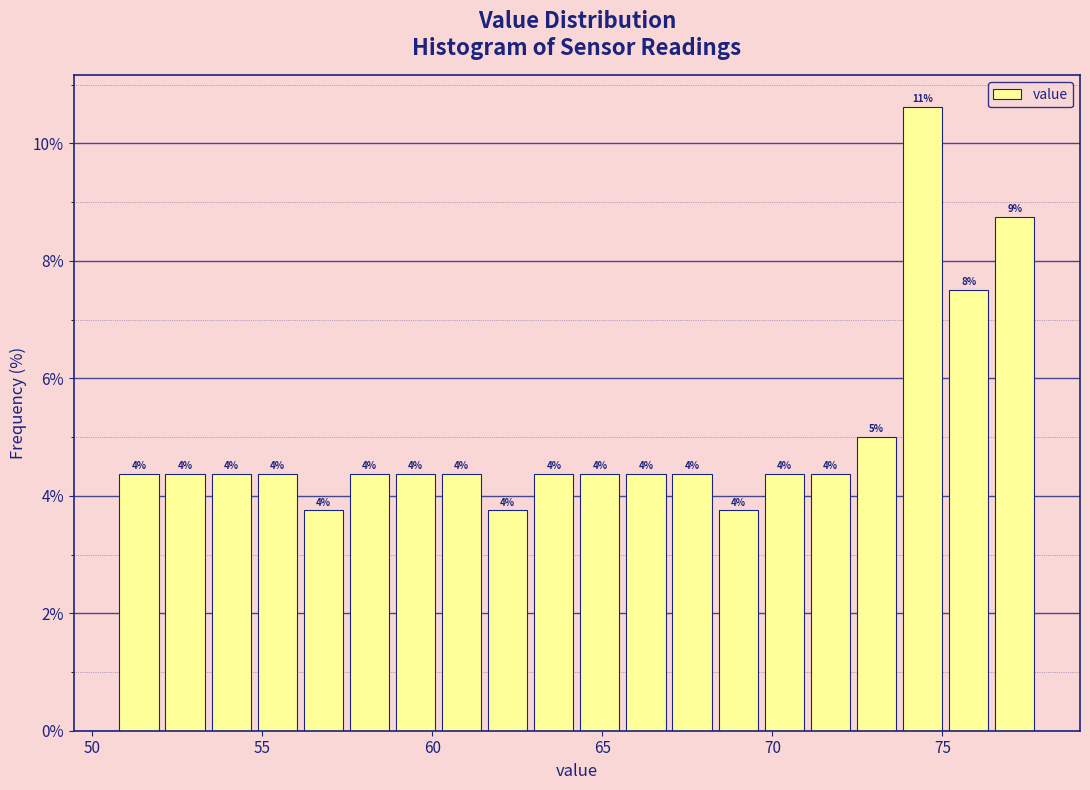

Read against the x-axis, roughly where is the centre of the tallest bar?

74.5